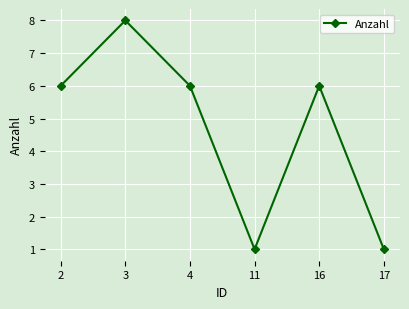

What is the value of the 6th point from the left?

1